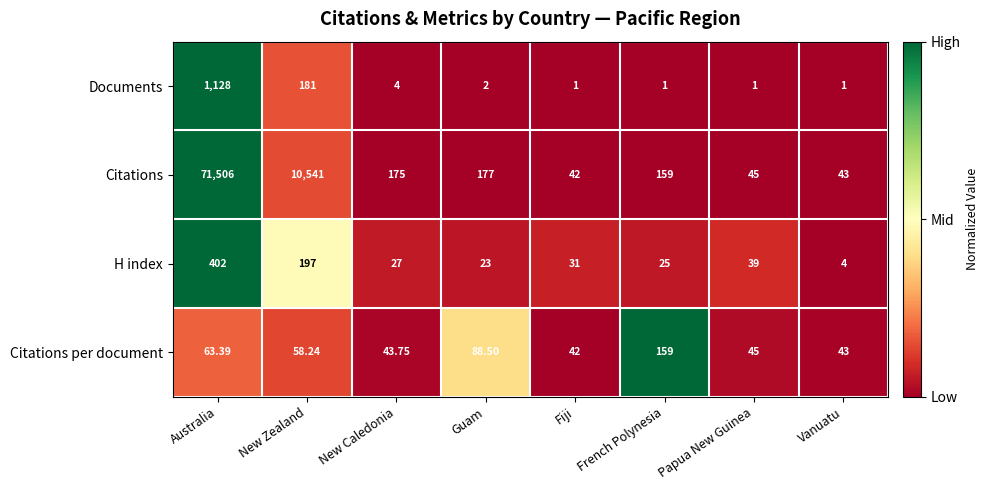

Which series changed the most between Fiji and Vanuatu?

H index